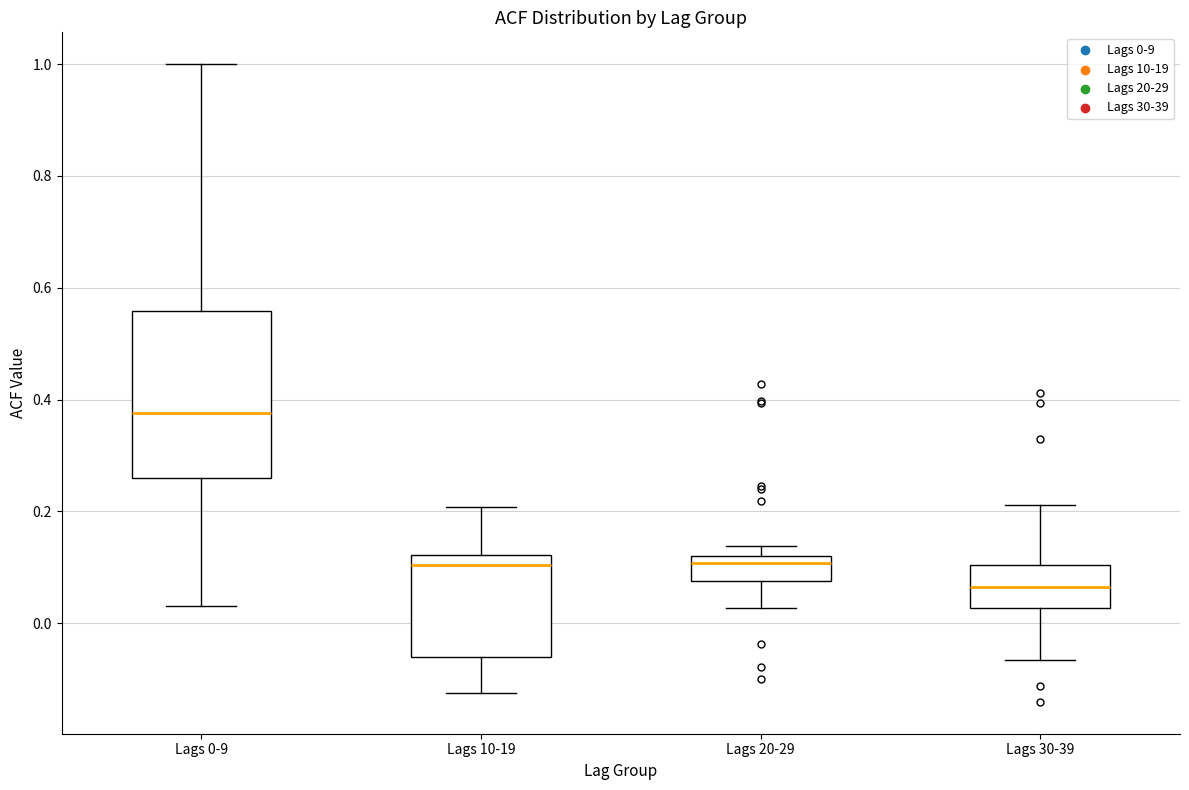

Reading left to right, read every box against the y-axis: the position of its median line, the range the box covers, and the ends of its whiskers. The values are not printed on the chart, so give them approximately, as read against the axis.

Lags 0-9: median 0.38, box 0.26 to 0.56, whiskers 0.04 to 1.00
Lags 10-19: median 0.10, box -0.06 to 0.12, whiskers -0.12 to 0.20
Lags 20-29: median 0.10, box 0.08 to 0.12, whiskers 0.02 to 0.14
Lags 30-39: median 0.06, box 0.02 to 0.10, whiskers -0.06 to 0.22